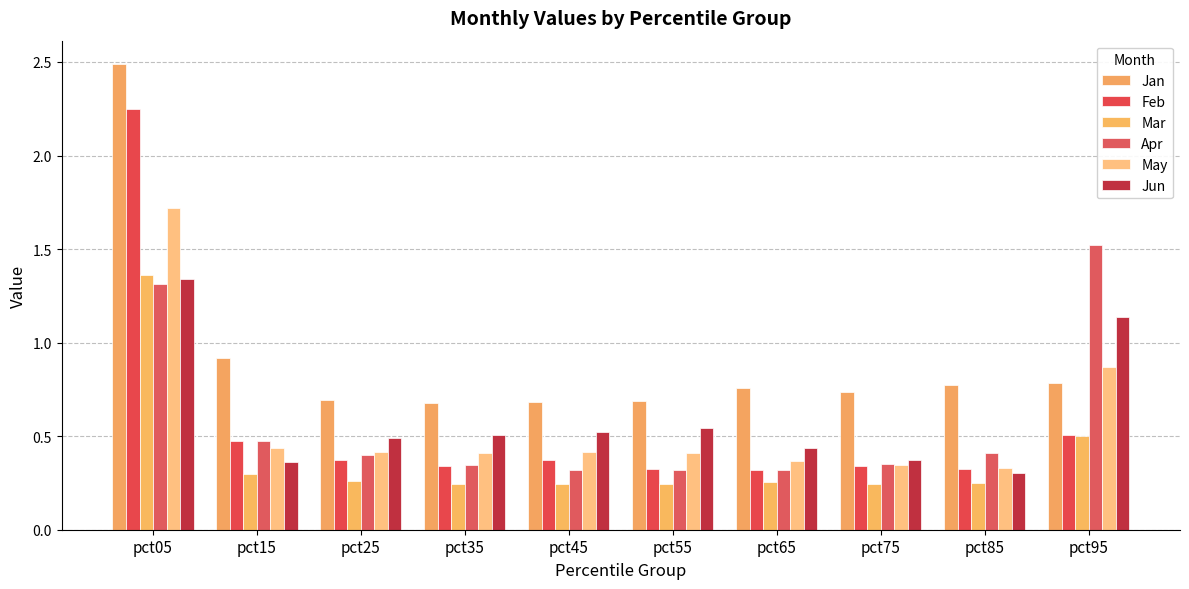

How many groups of bars are there?

10